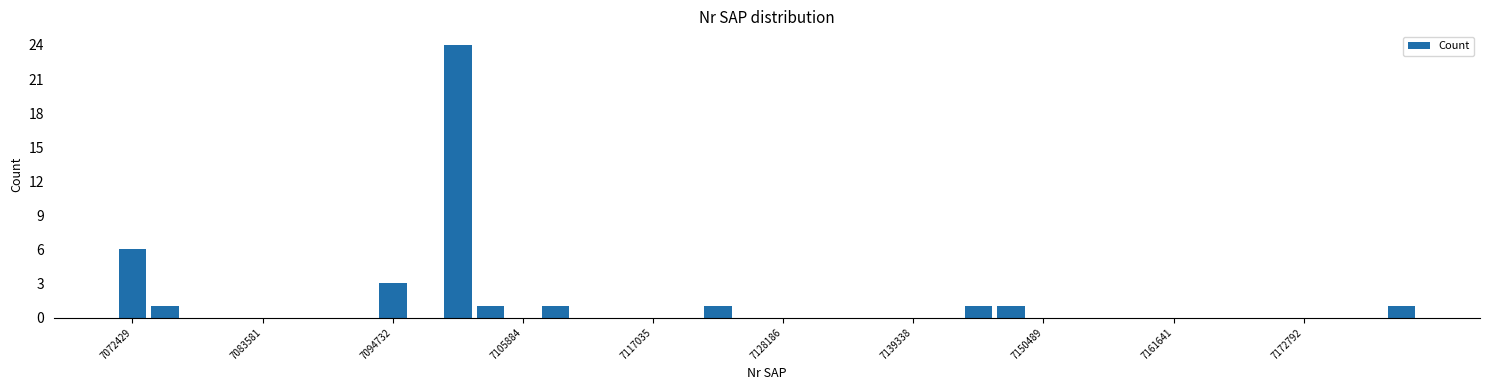

Read against the x-axis, roughly where is the centre of the tallest bar?

7100000